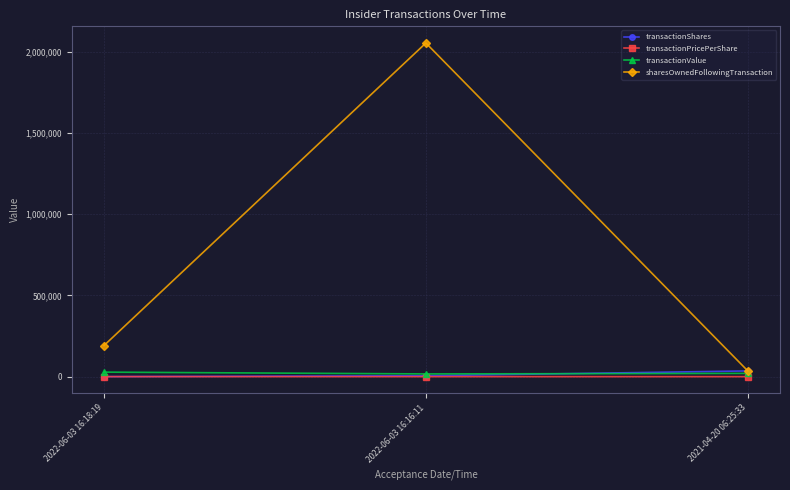

What are all the series names shown in the legend?

transactionShares, transactionPricePerShare, transactionValue, sharesOwnedFollowingTransaction